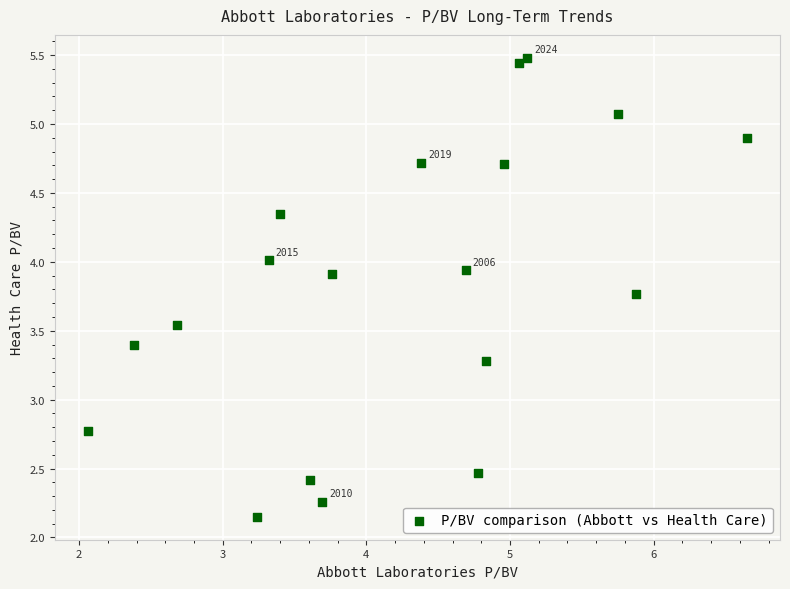

What is the range of Y values (max minus min)?

3.3